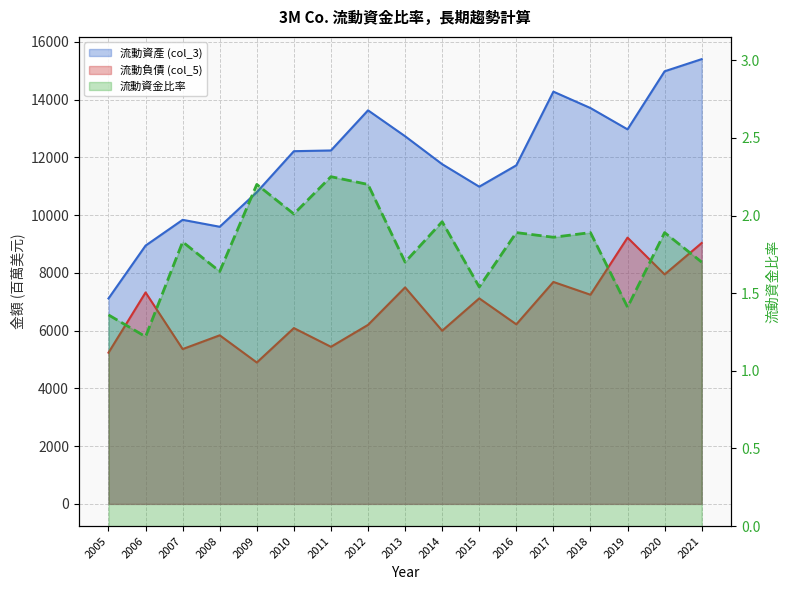

The 流動資產 (col_3) series shows 15493.6 at 2009. True or false?

False